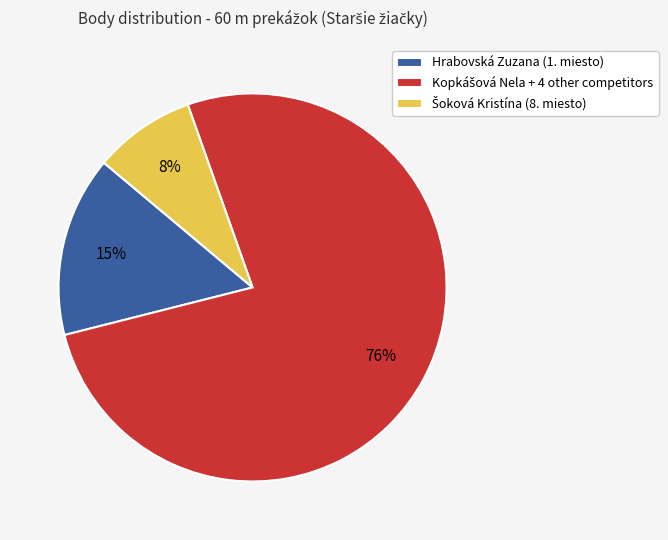

To the nearest percent, what percentage of the pie is Hrabovská Zuzana (1. miesto)?

15%